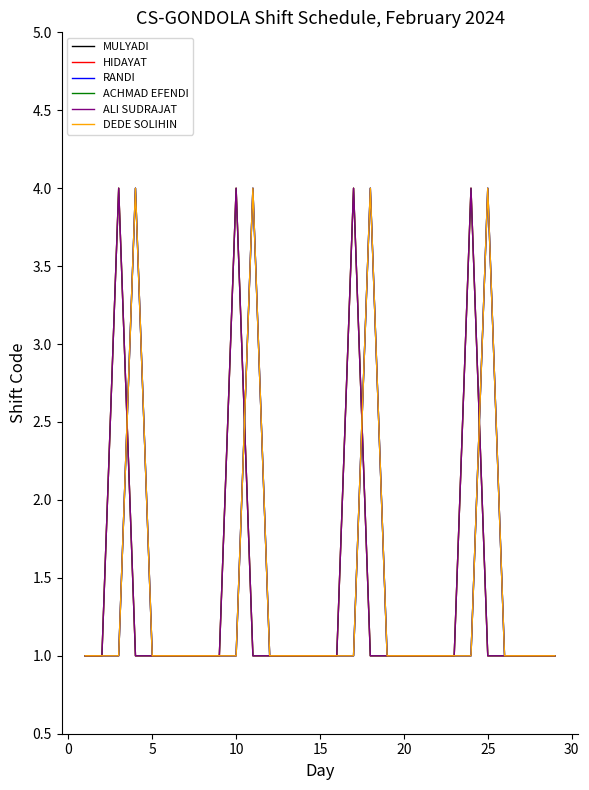

Is this an area chart (filled region under the line)?

No